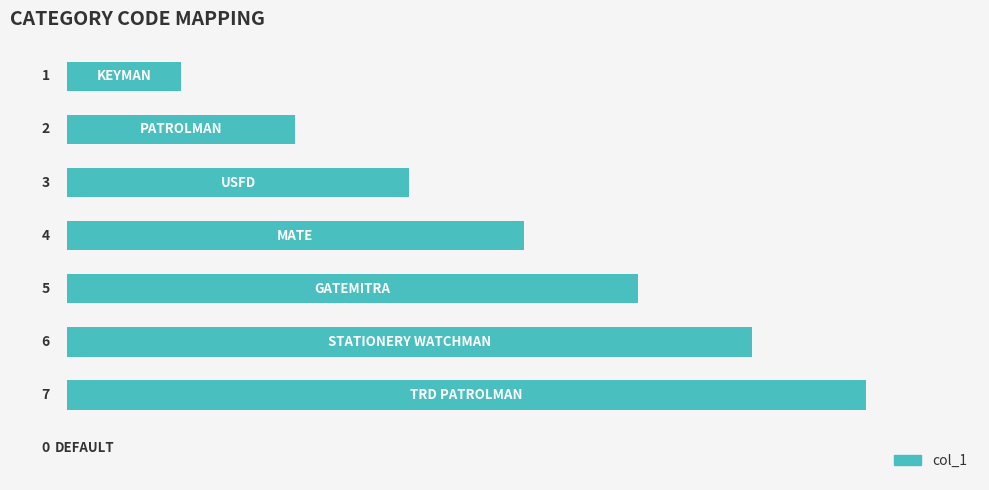

What is the sum of all values?

28